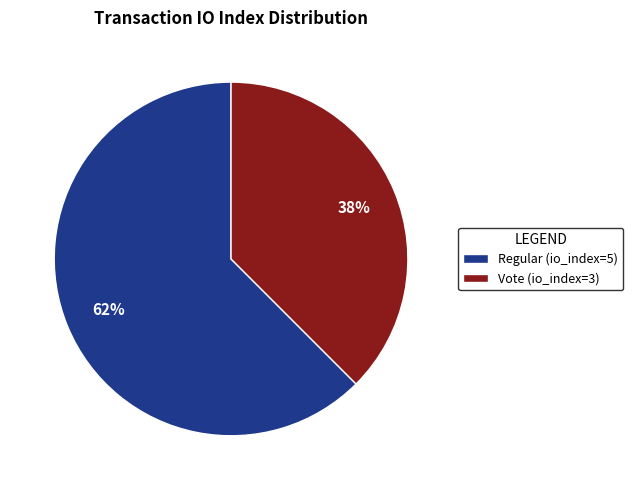

Rank the categories by value from highest to lowest.

Regular (io_index=5), Vote (io_index=3)